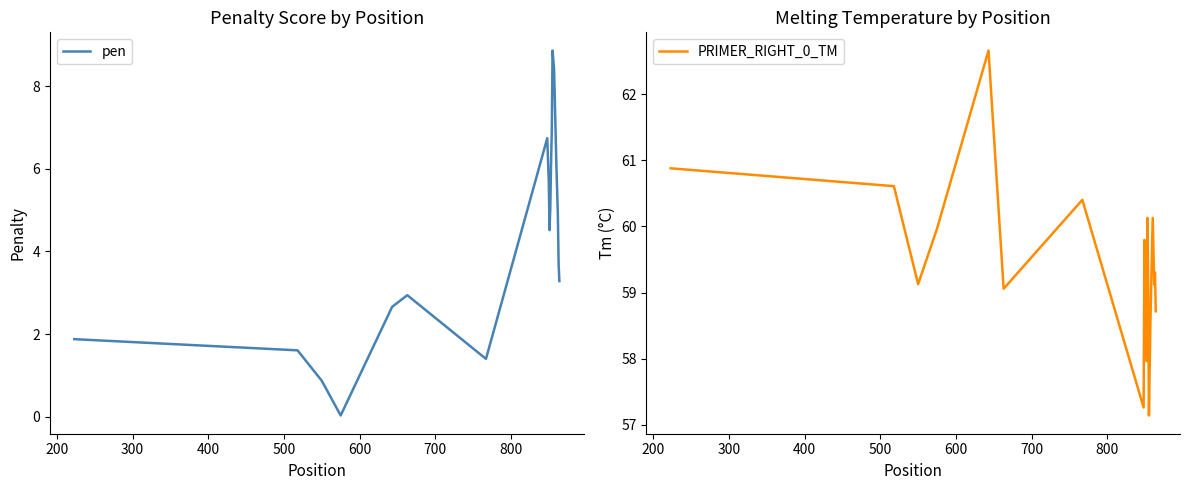

Reading right to left, what are all the values shown in this chart?

pen: 3.3	3.7	4.9	6.1	8.4	8.9	6.9	6.1	5.0	4.5	5.7	6.2	6.7	1.4	2.9	2.7	0.0	0.9	1.6	1.9
PRIMER_RIGHT_0_TM: 58.7	59.3	59.1	60.1	58.6	57.1	59.1	60.1	58.0	59.5	59.3	59.8	57.3	60.4	59.1	62.7	60.0	59.1	60.6	60.9